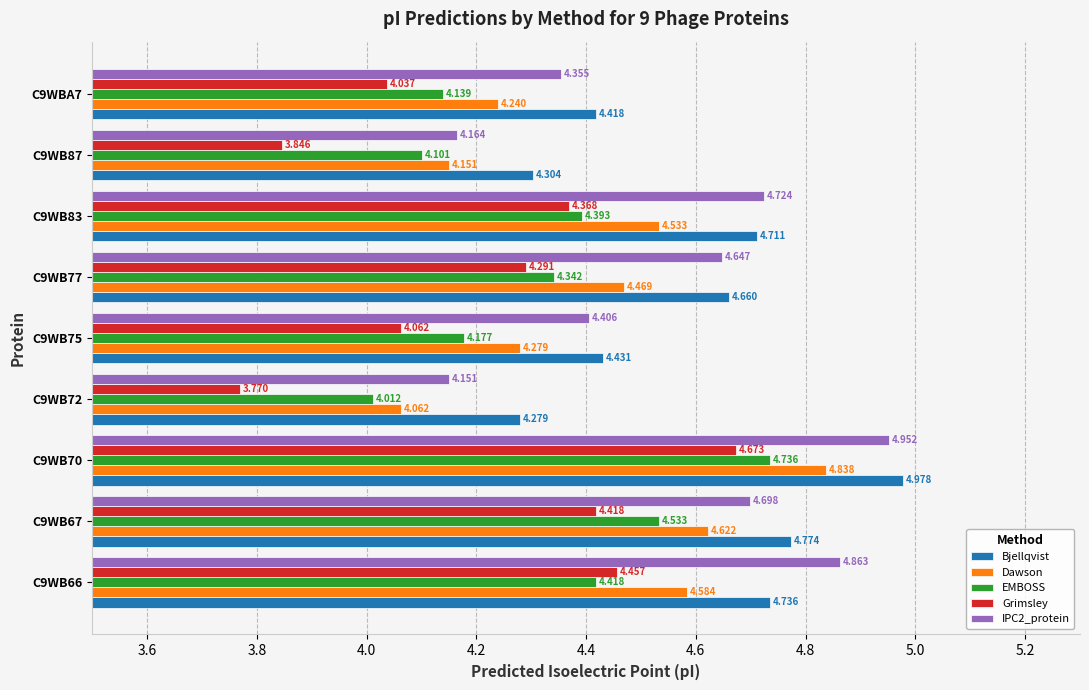

What are all the series names shown in the legend?

Bjellqvist, Dawson, EMBOSS, Grimsley, IPC2_protein